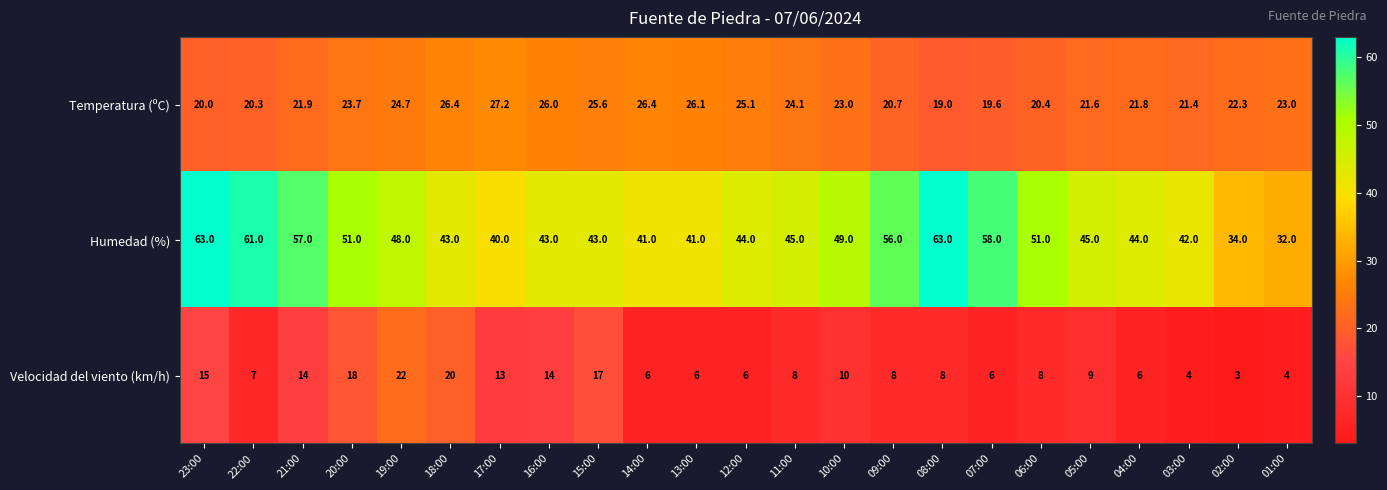

Rank the series by their average value, from highest to lowest.

Humedad (%), Temperatura (ºC), Velocidad del viento (km/h)